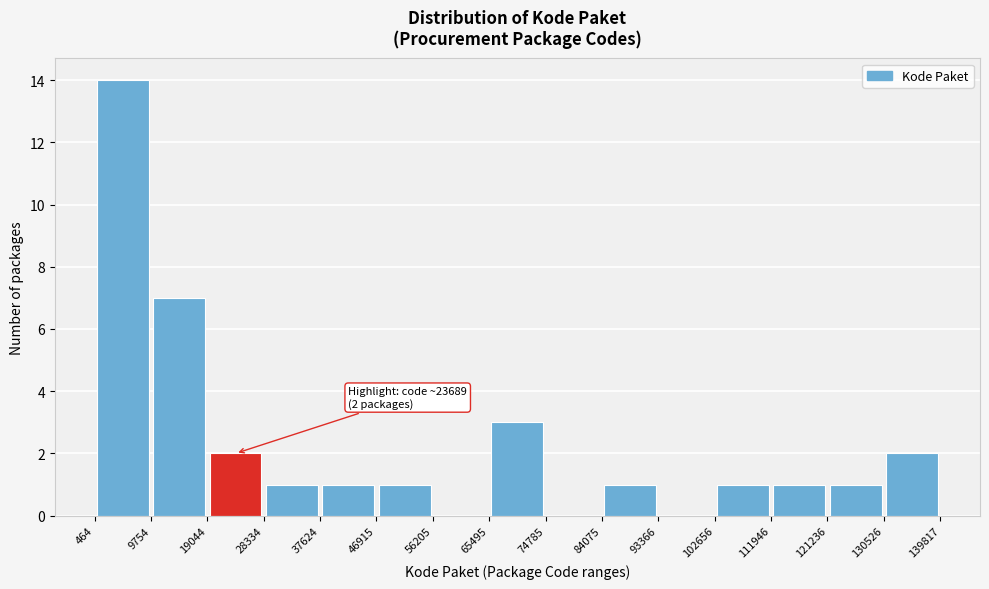

Over which range of the x-axis is the bar tallest?

464 to 9754